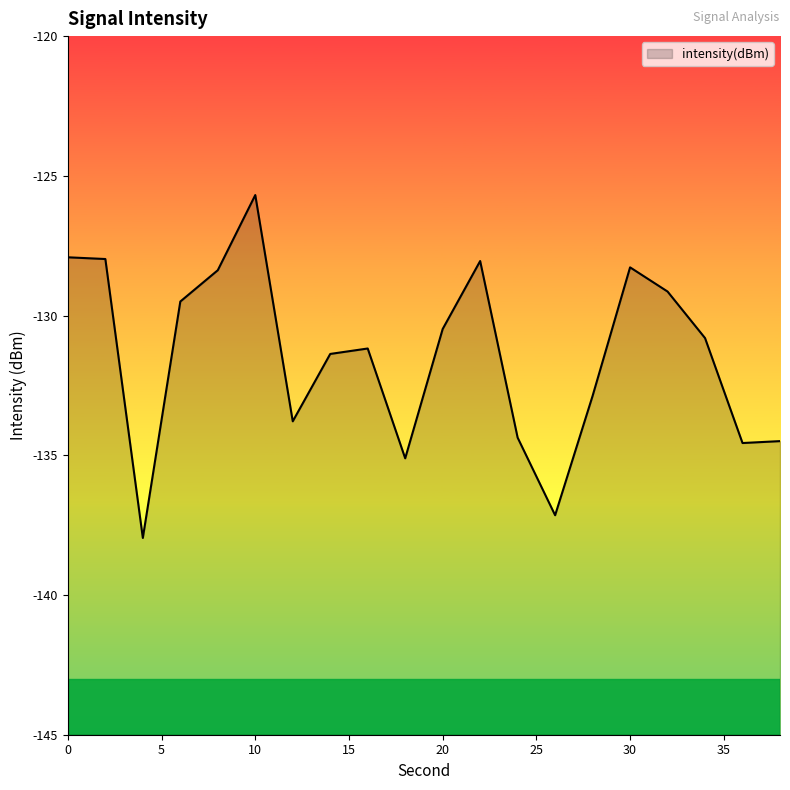

Where is the first local maximum?

10